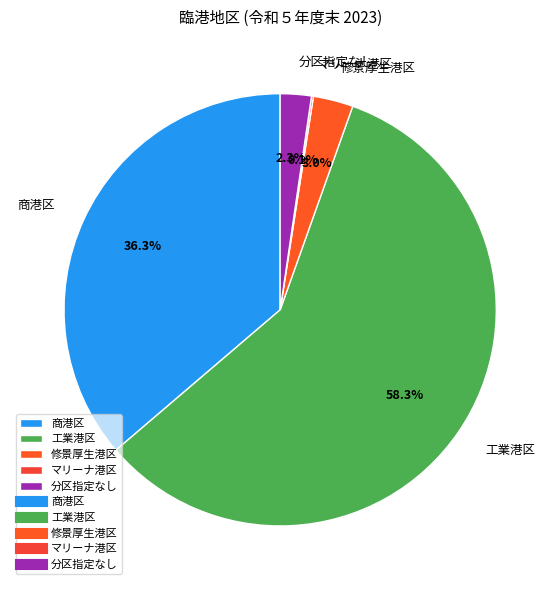

Does any single category account for the majority?

Yes